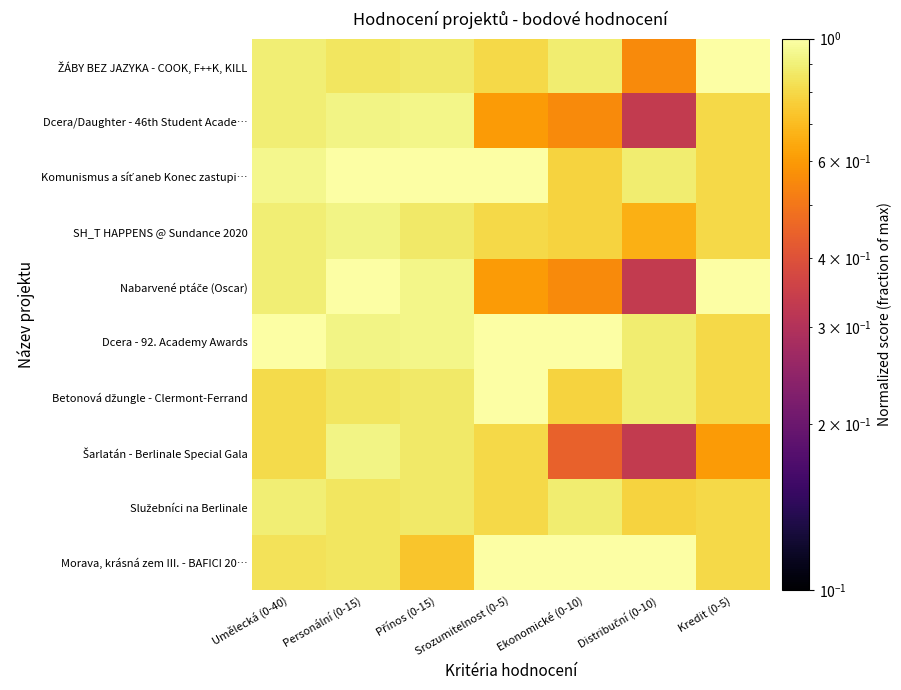

Which series has the largest total across all categories?

Dcera - 92. Academy Awards